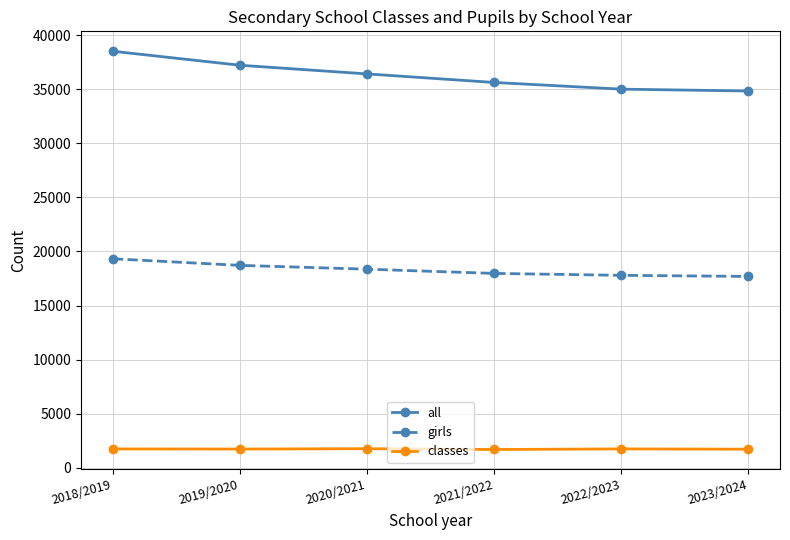

True or false: all has more than 2 points higher than both neighbors.

False